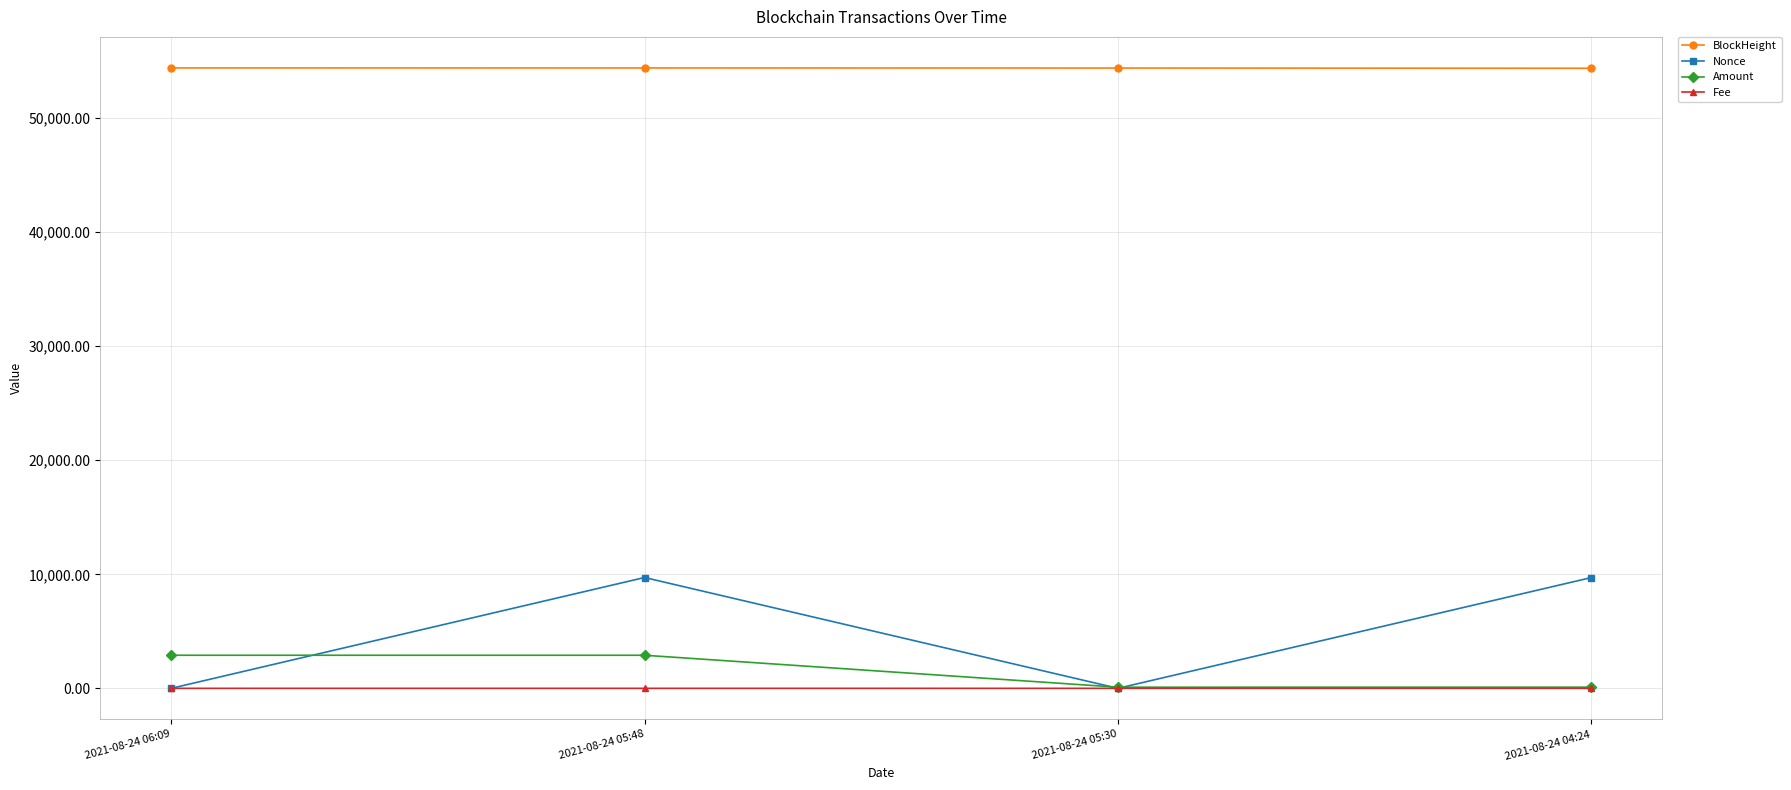

Does the chart have visible grid lines?

Yes